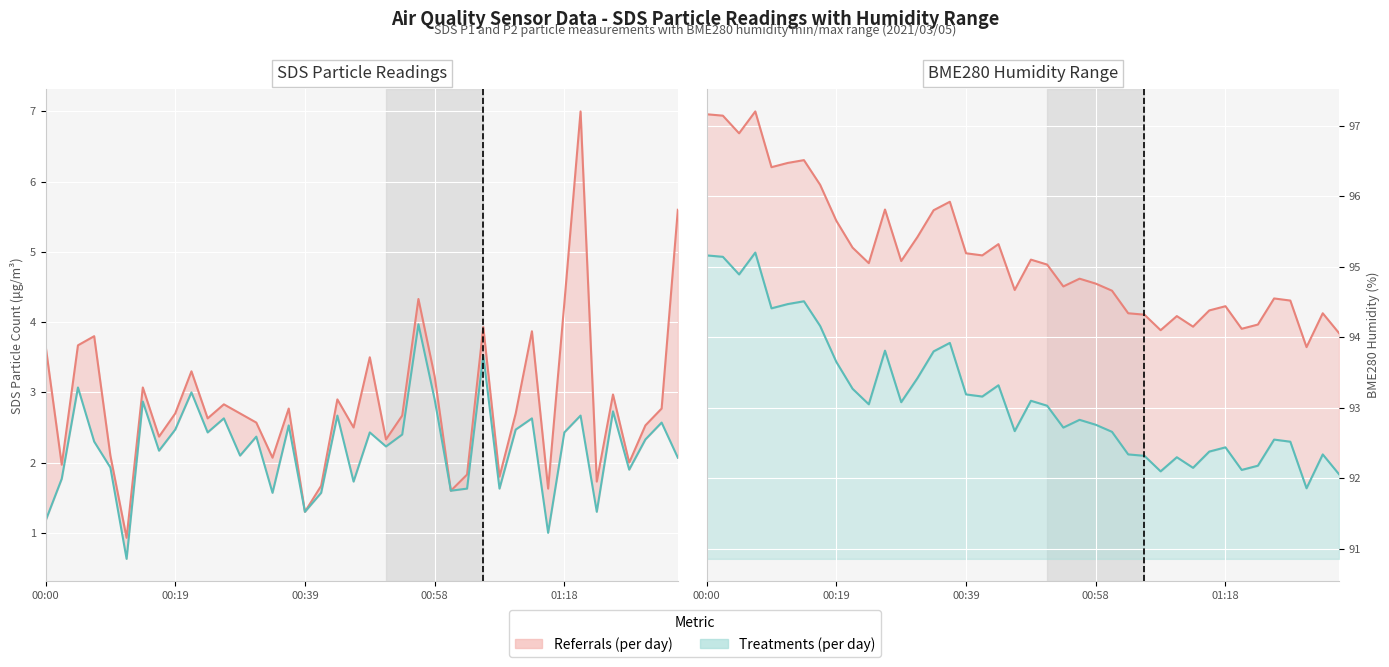

What is the difference between the maximum and minimum values in the SDS P2 (Treatments per day) series?

3.3